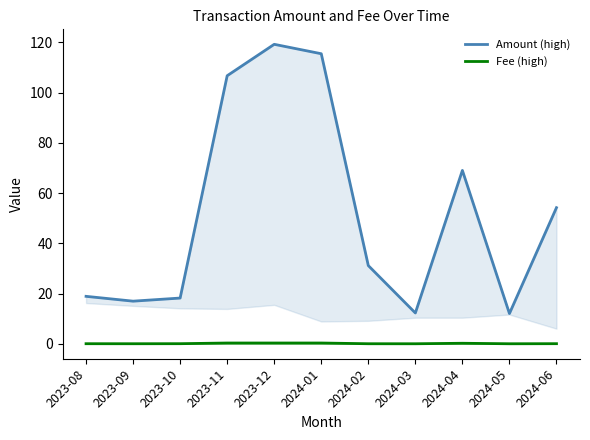

At which category does Amount (high) reach its first local peak?

2023-12